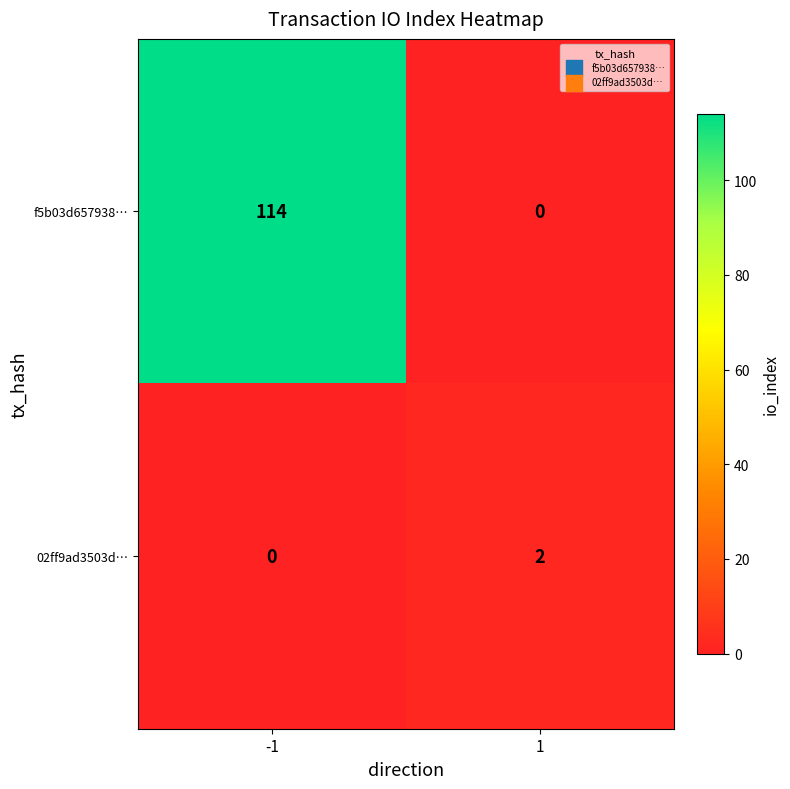

How many series are shown in this chart?

2